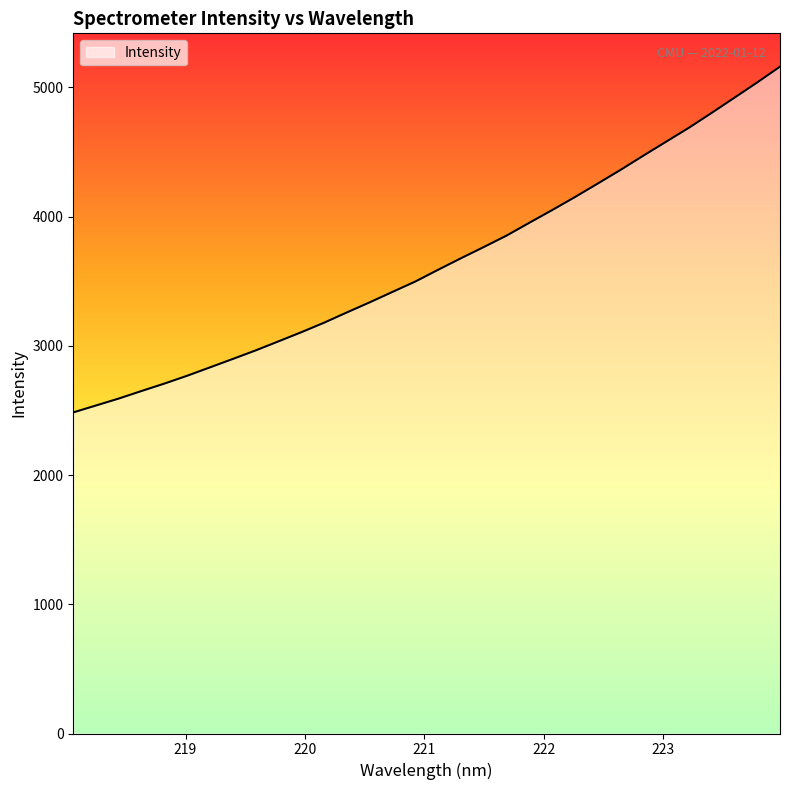

What is the difference between the maximum and minimum values?

2675.4